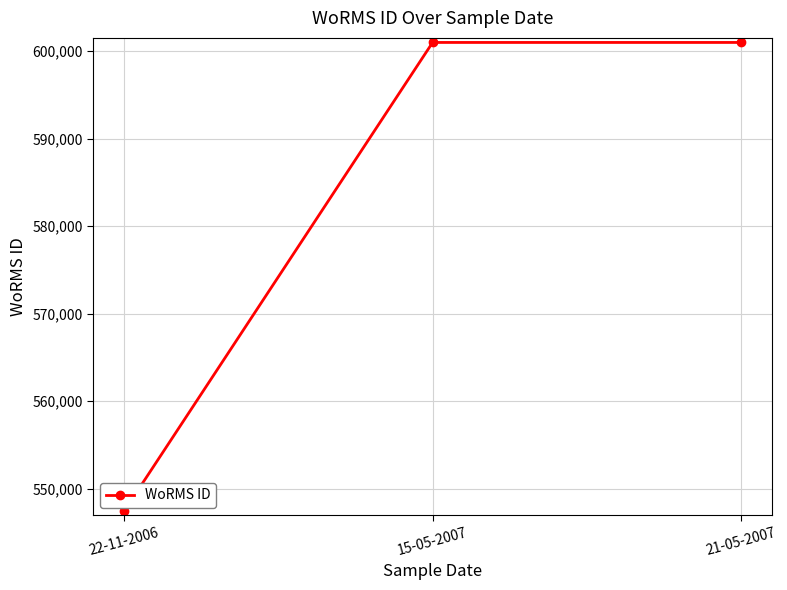

Read the value at 21-05-2007, to the nearest 100.

601000